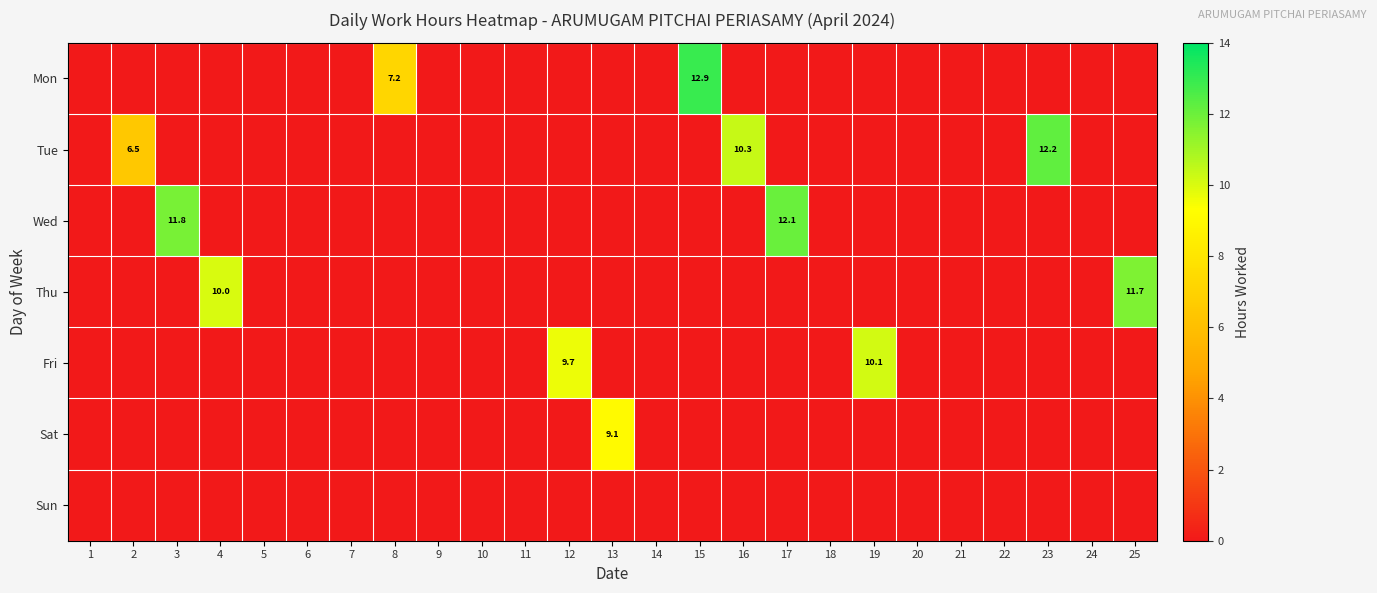

List the series in order of their peak value, highest first.

Mon, Tue, Wed, Thu, Fri, Sat, Sun